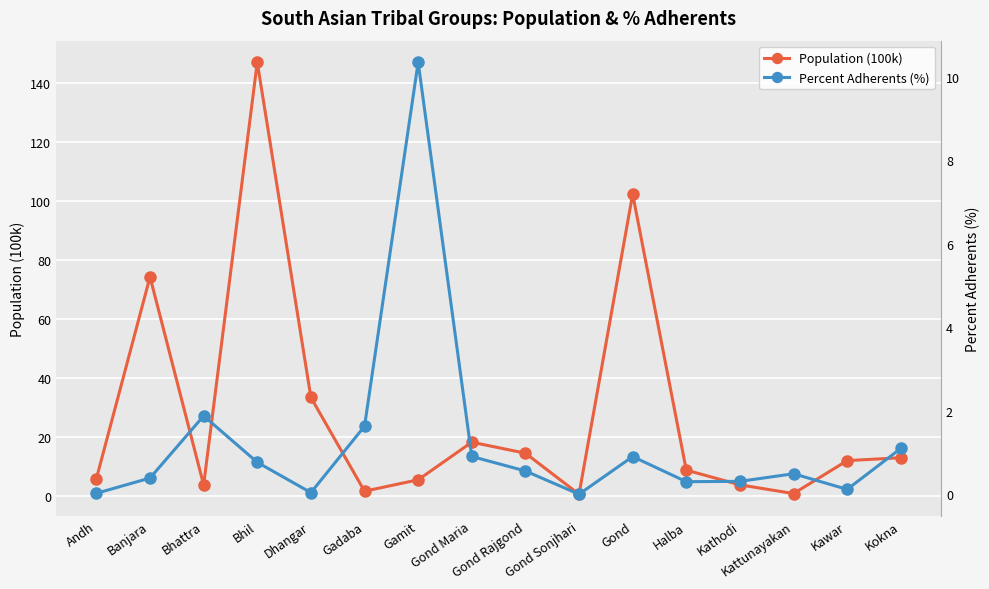

Does the chart have visible grid lines?

Yes